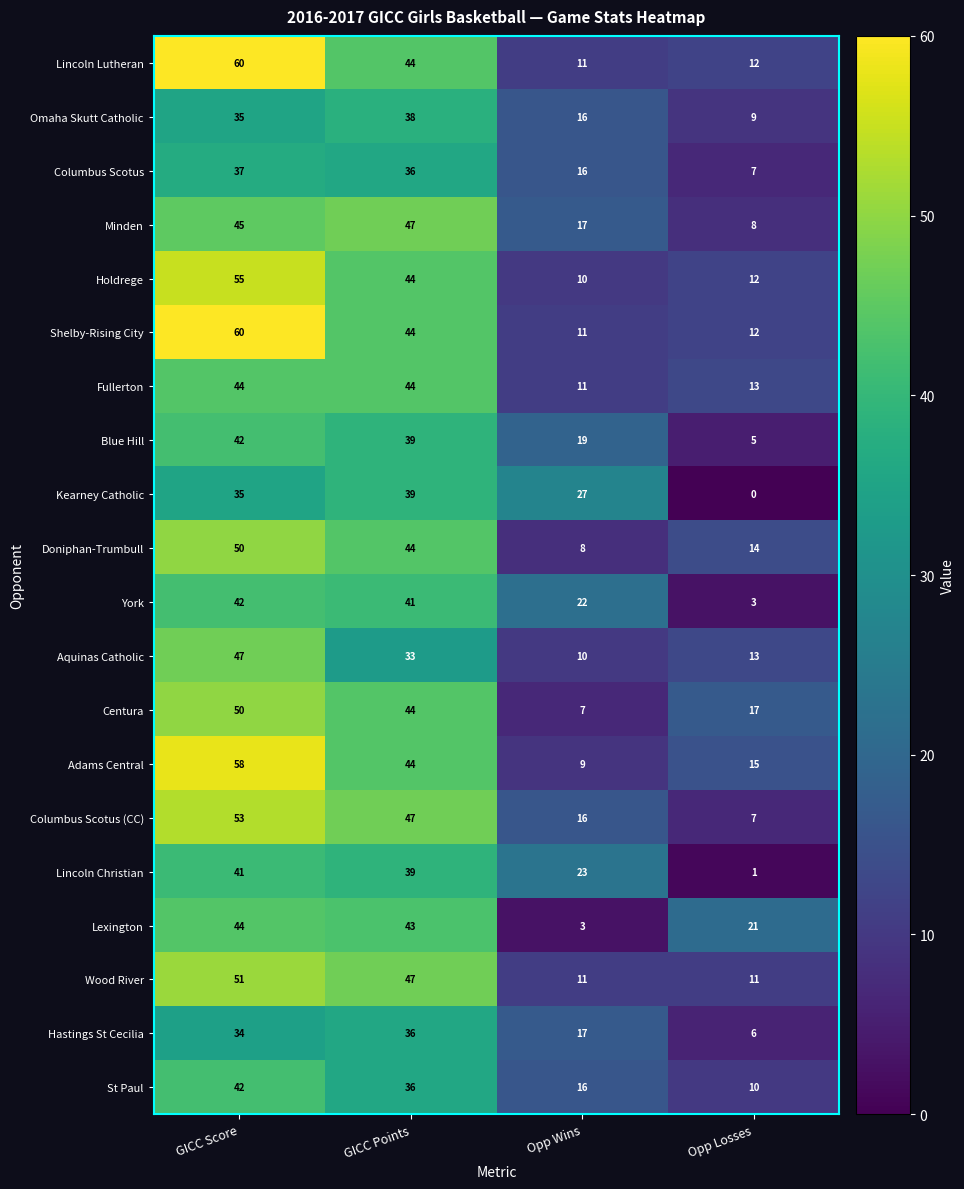

At how many categories does at least one series exceed 5?

4